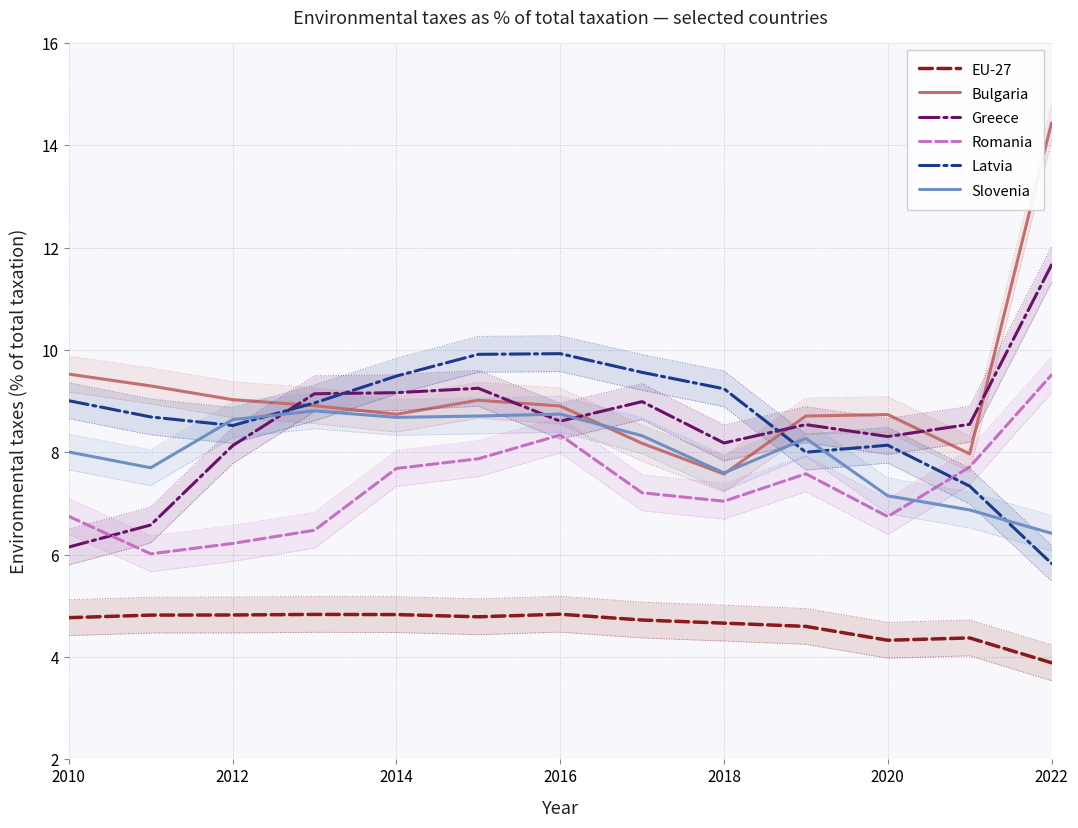

Which category has the lowest value in the EU-27 series?

2022